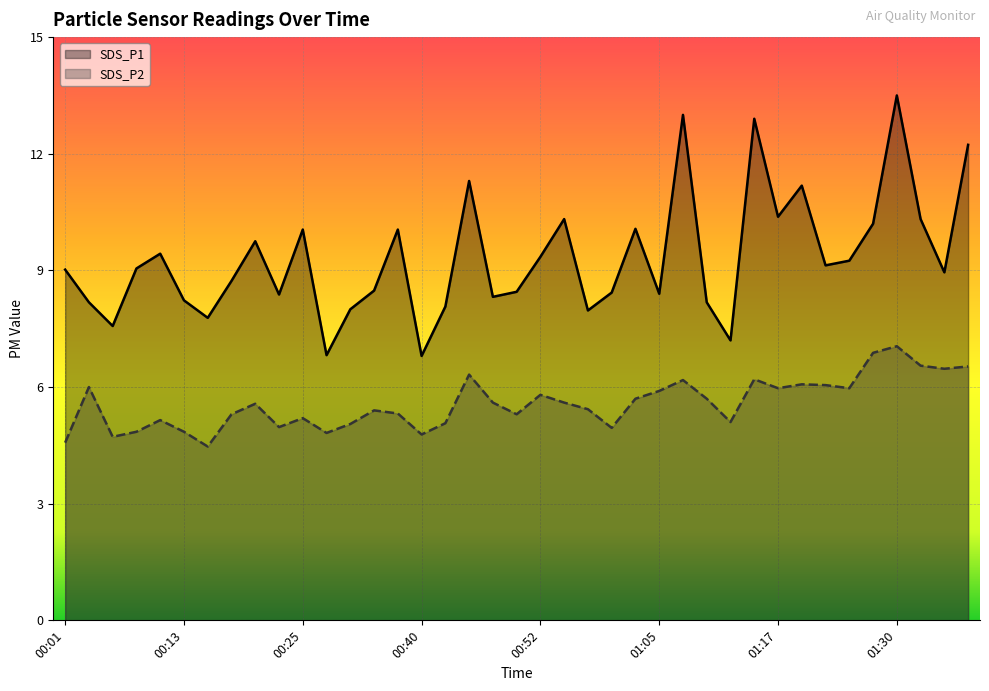

List the series in order of their peak value, lowest first.

SDS_P2, SDS_P1